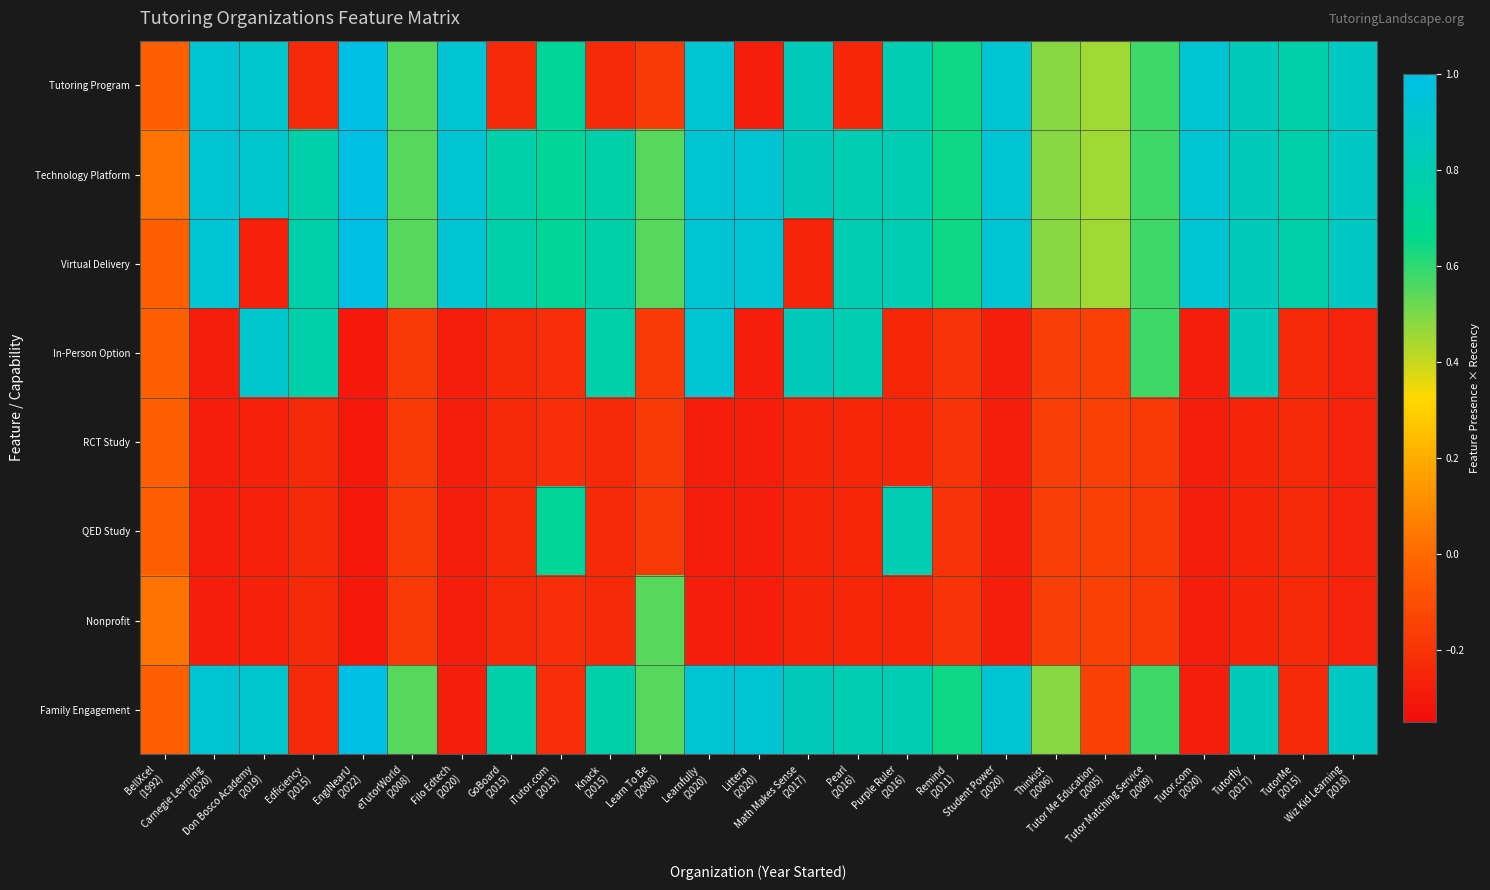

At how many categories does at least one series exceed 0?

25